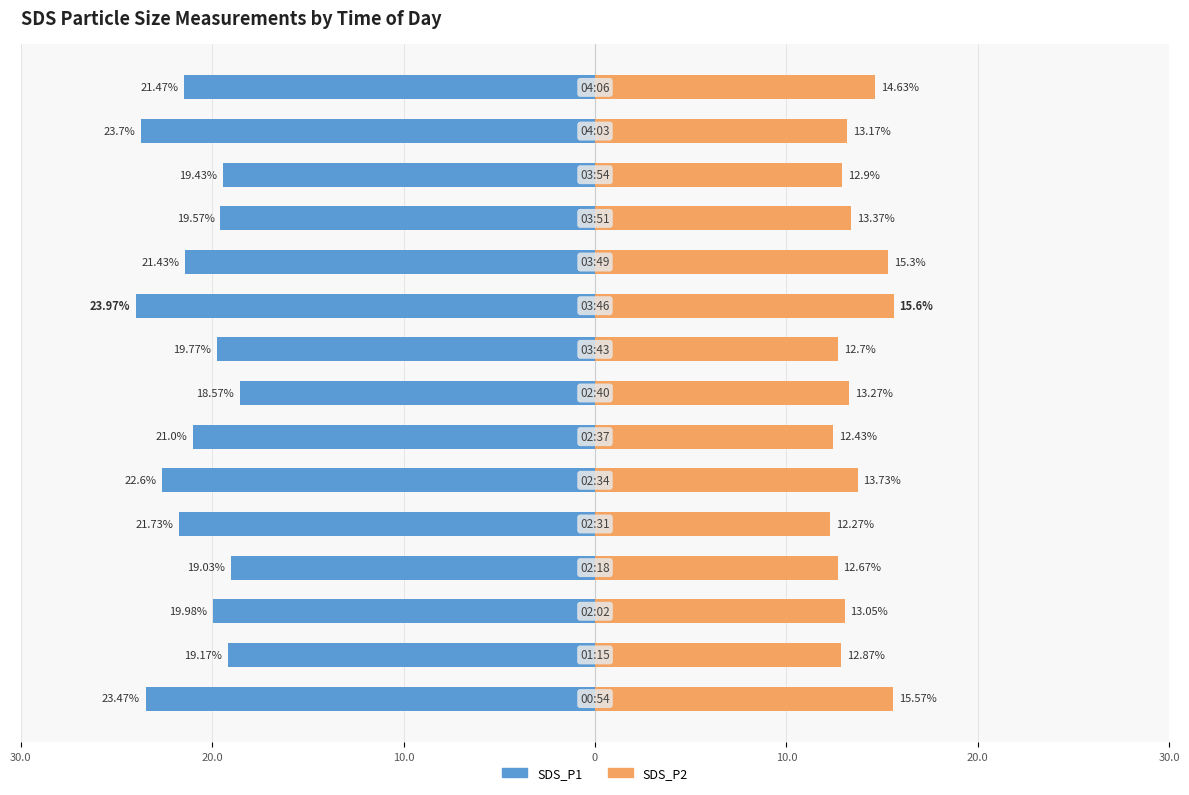

How many bars are there in total?

30